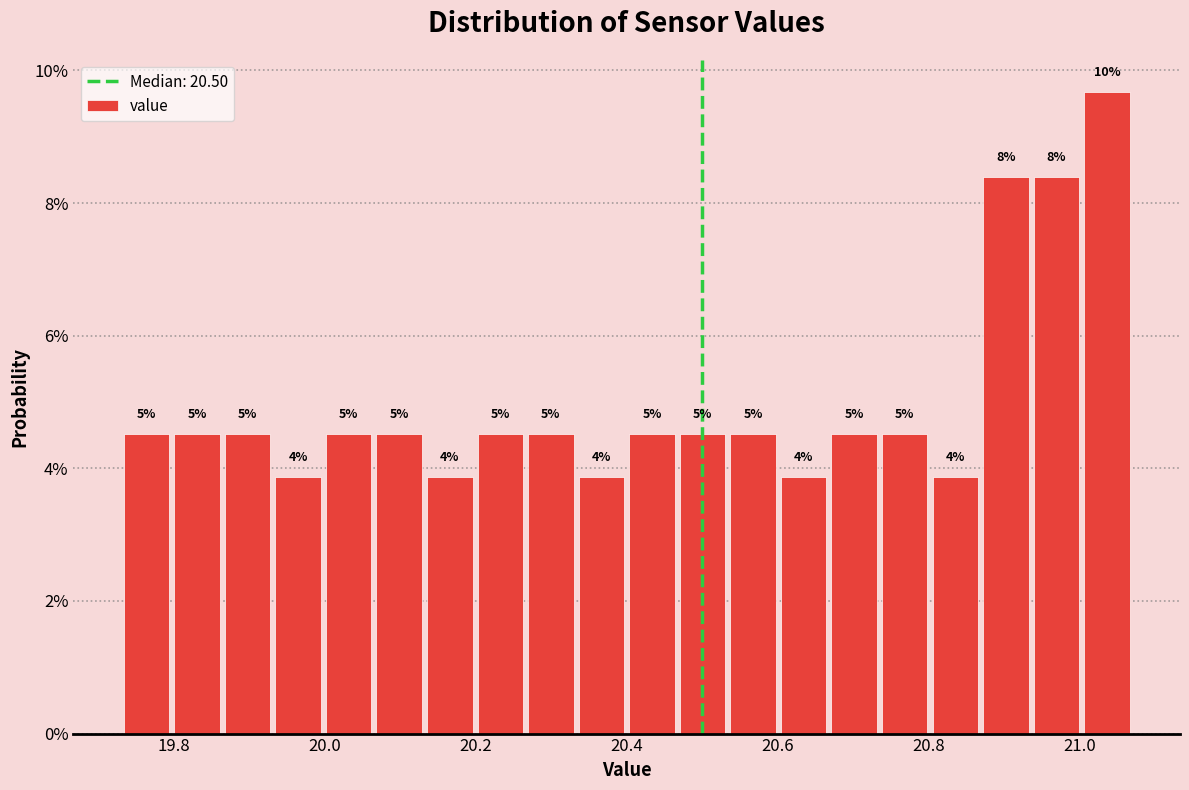

Read against the x-axis, roughly where is the centre of the tallest bar?

21.04